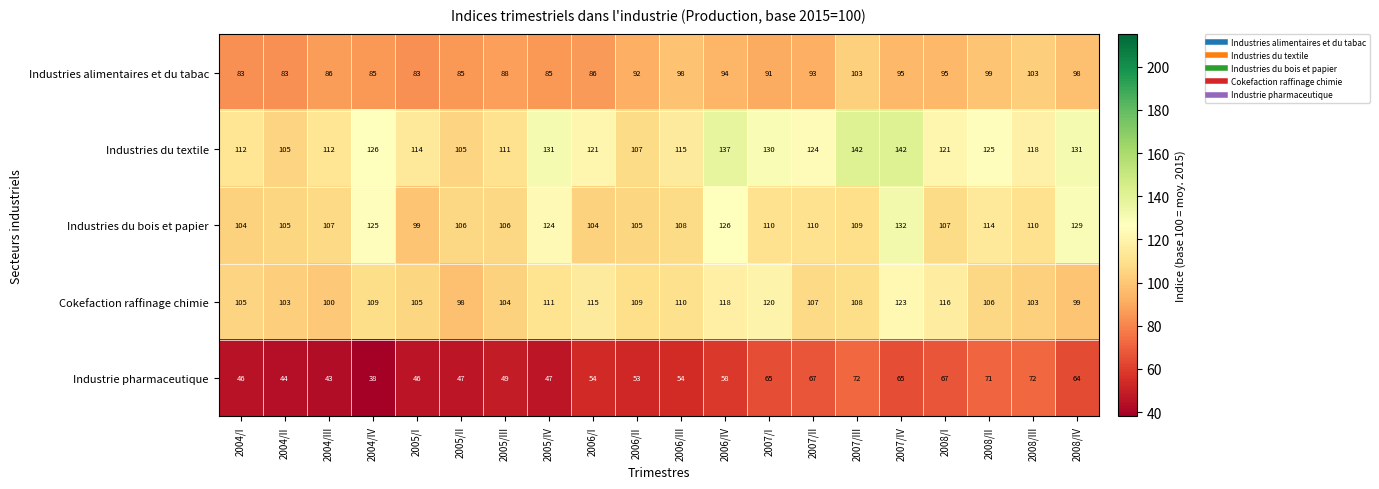

Rank the series at 2005/III from highest to lowest value.

Industries du textile, Industries du bois et papier, Cokefaction raffinage chimie, Industries alimentaires et du tabac, Industrie pharmaceutique